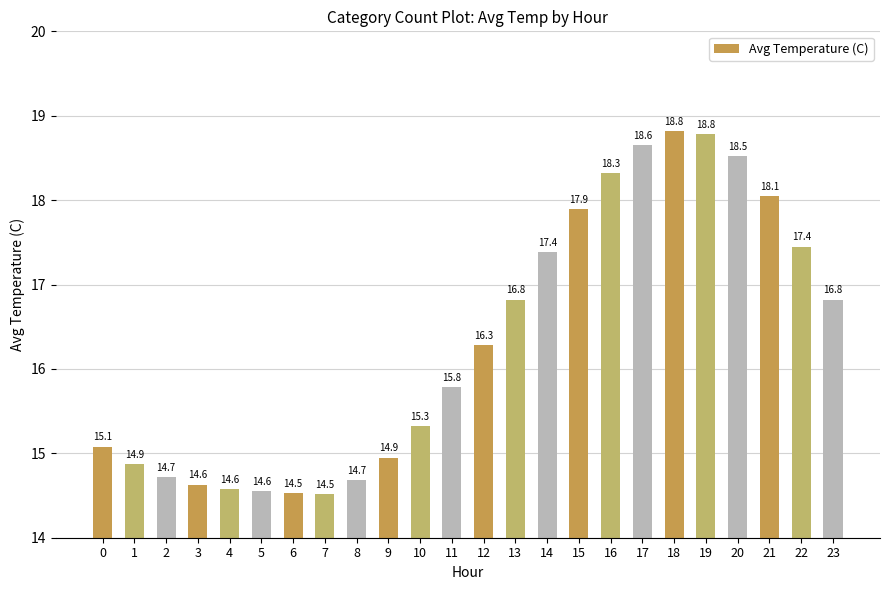

At which category does the chart reach its peak across all series?

18